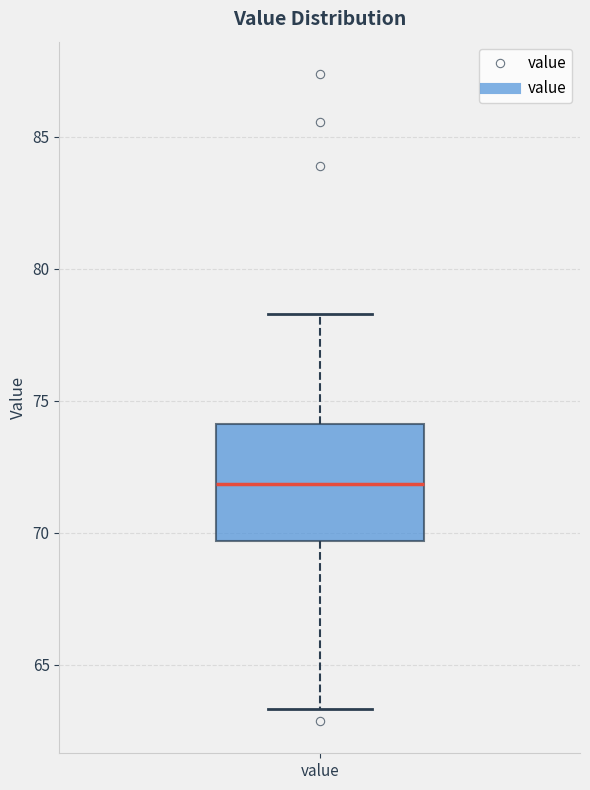

Where is the lower edge of the box for value on the y-axis? The values are not printed on the chart, so give them approximately, as read against the axis.

69.5